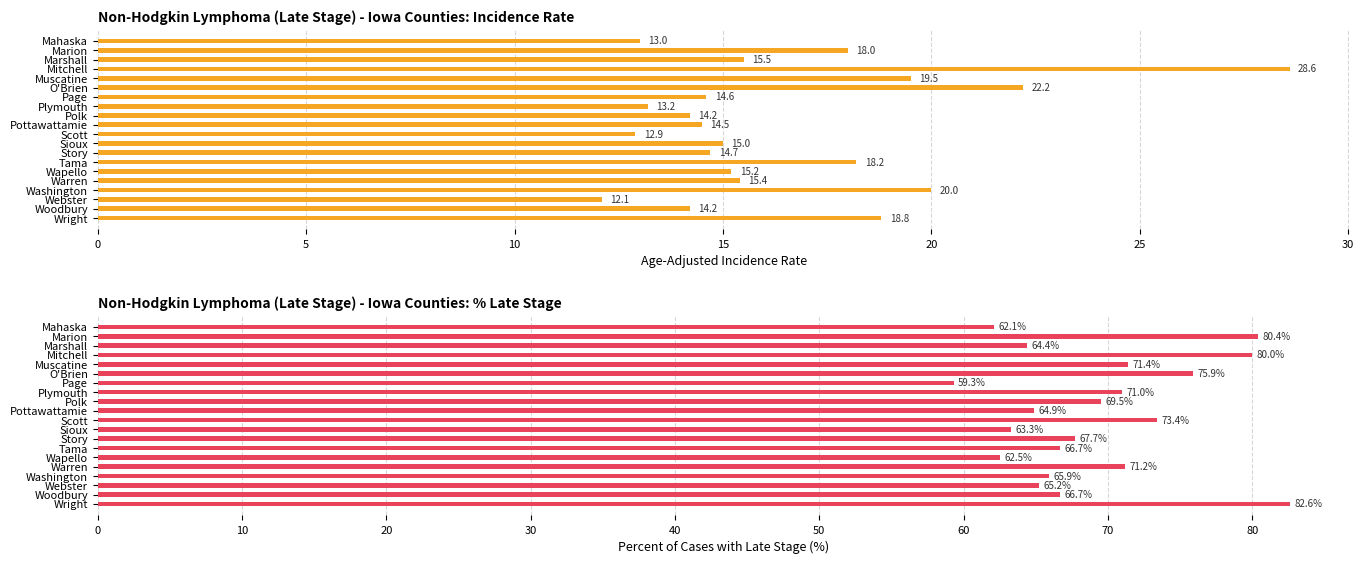

The value of Percent of Cases with Late Stage at Sioux is 14.3. True or false?

False